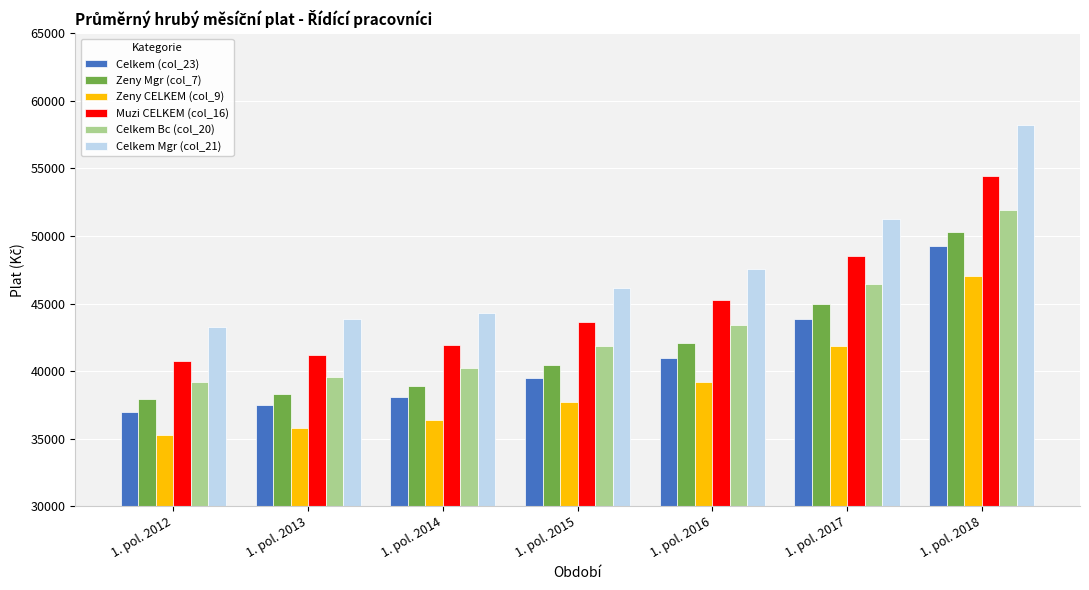

What is the sum of all Celkem (col_23) values?

286167.1